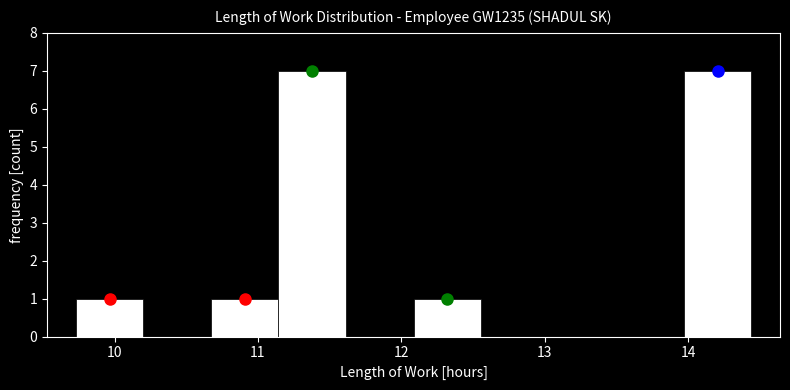

Reading left to right, list every bar in this chart as the range it spans on the x-axis followed by its height. Neither the bar edges nor the heights are printed on the chart, so give them approximately, as read against the axes.

9.7 to 10.2: 1
10.2 to 10.7: 0
10.7 to 11.1: 1
11.1 to 11.6: 7
11.6 to 12.1: 0
12.1 to 12.6: 1
12.6 to 13.0: 0
13.0 to 13.5: 0
13.5 to 14.0: 0
14.0 to 14.4: 7